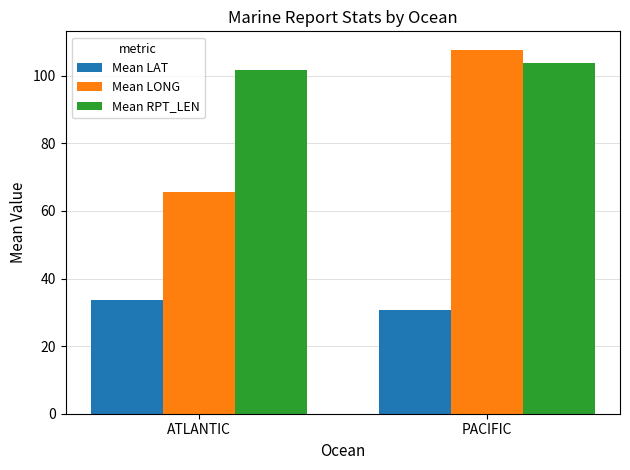

At which label does Mean LAT first exceed 33?

ATLANTIC